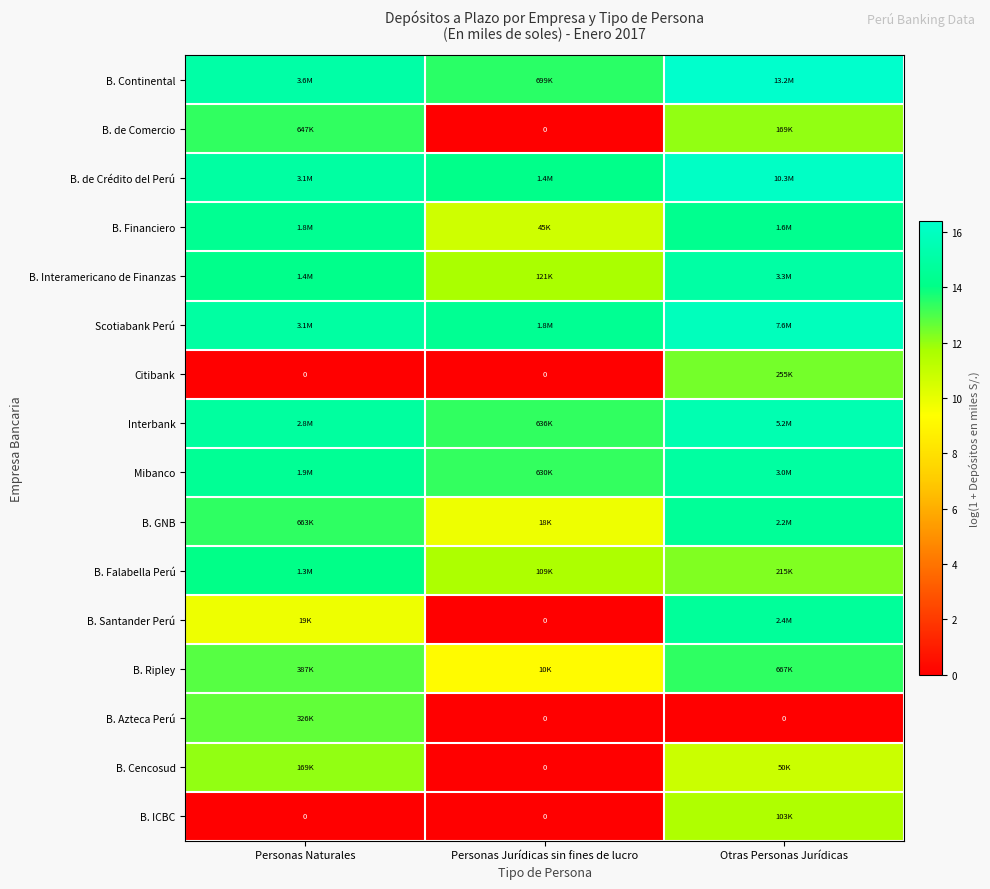

How many categories are shown in the chart?

3